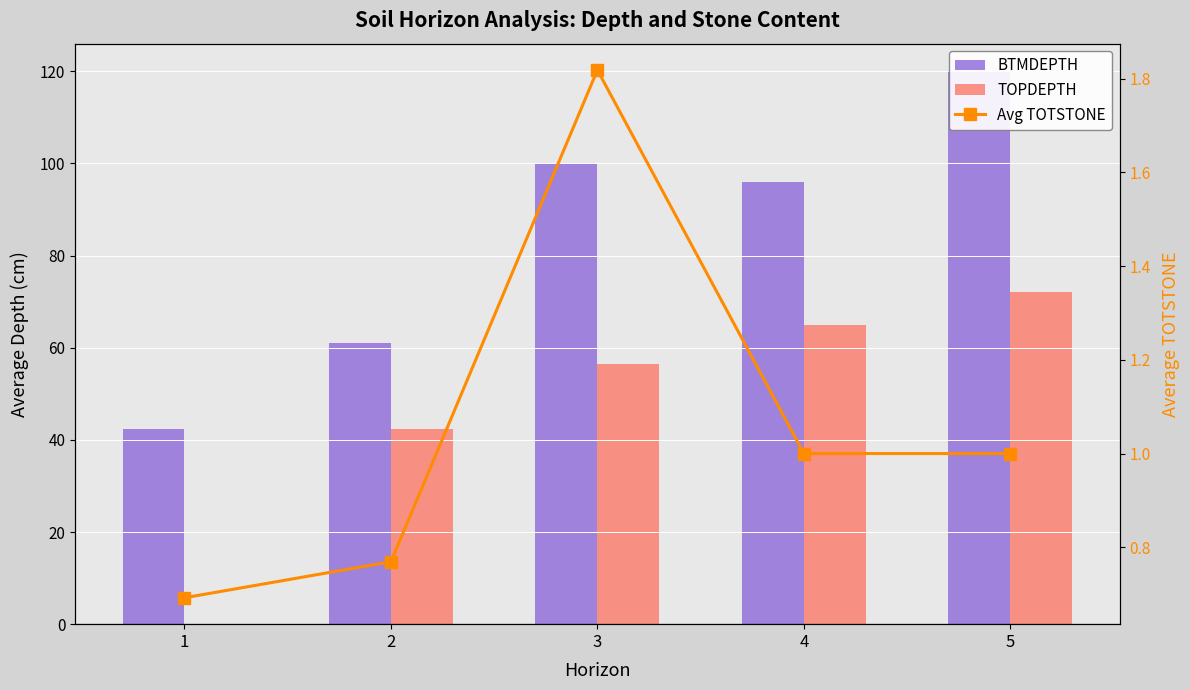

Rank the series at 5 from highest to lowest value.

BTMDEPTH, TOPDEPTH, Avg TOTSTONE